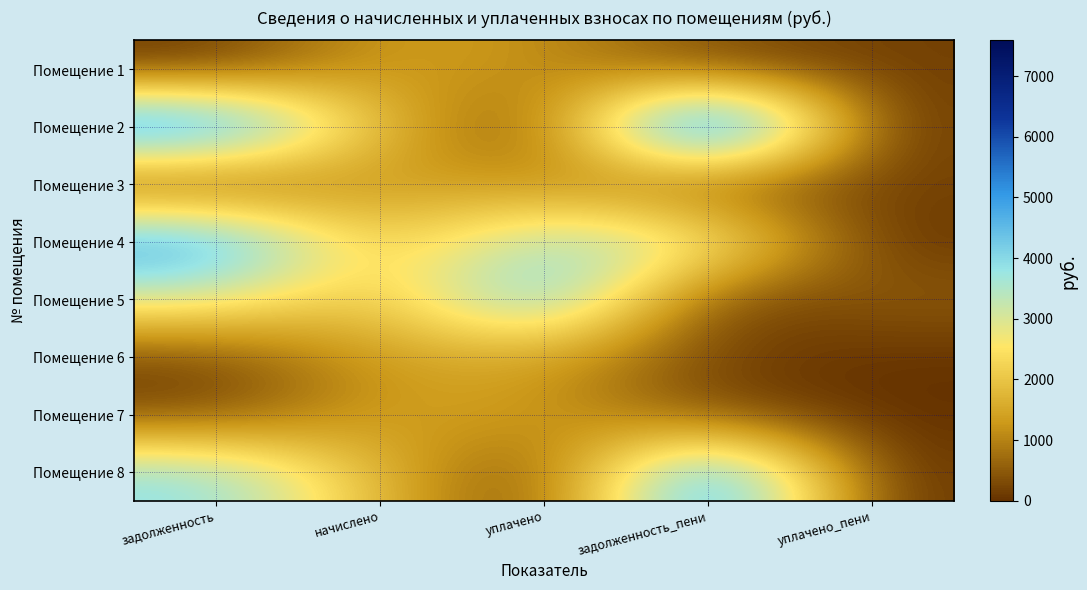

List the series in order of their peak value, highest first.

Помещение 2, Помещение 8, Помещение 4, Помещение 5, Помещение 1, Помещение 3, Помещение 6, Помещение 7